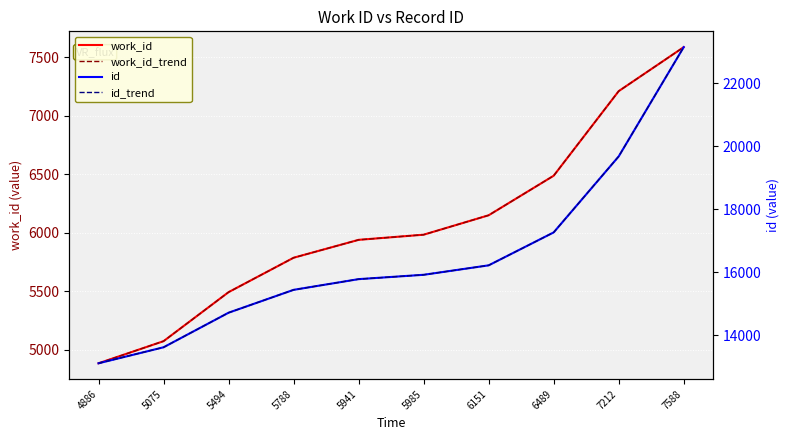

How many distinct data groups are displayed?

4